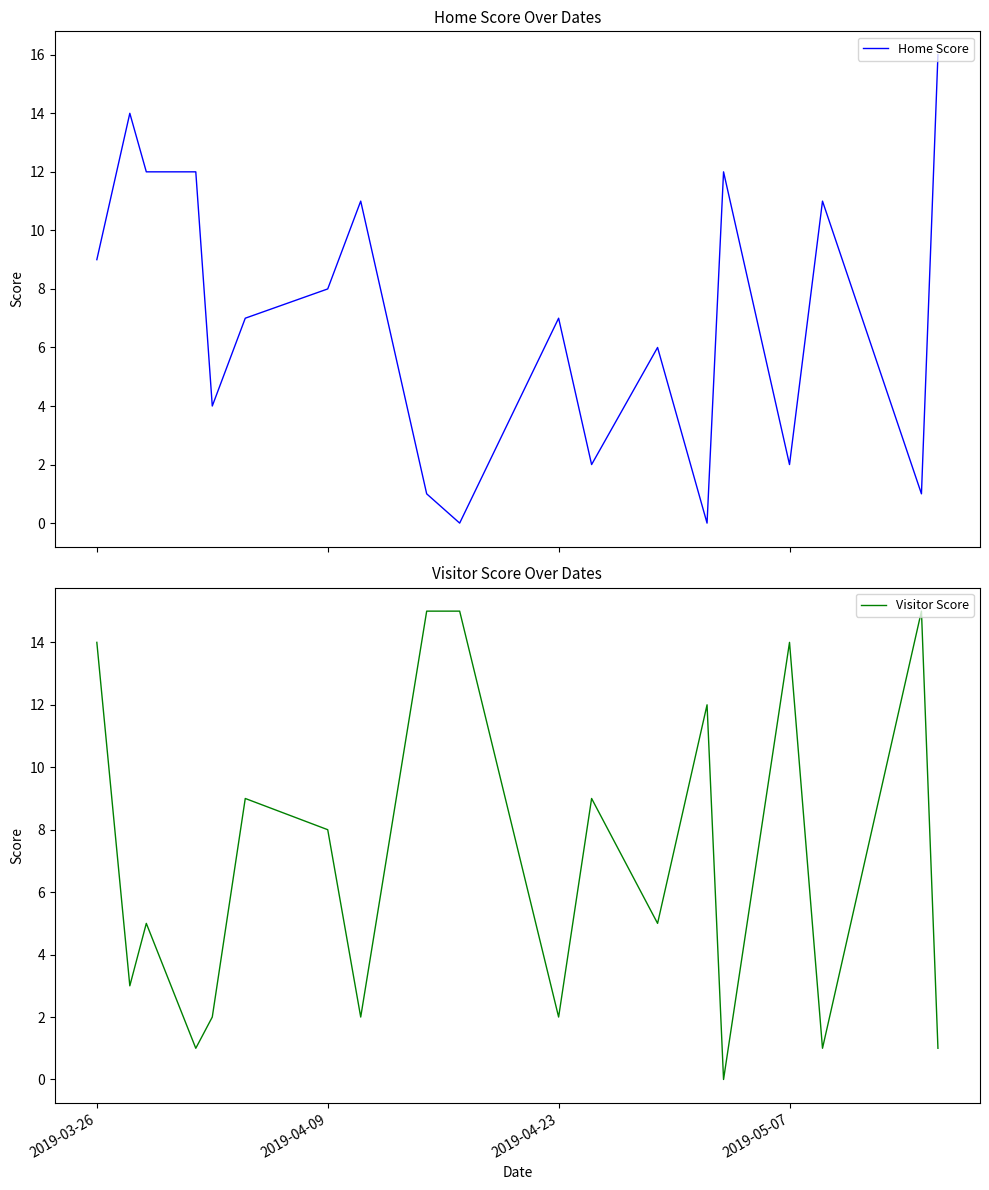

Where is Visitor Score nearest to the value 7?

2019-04-09